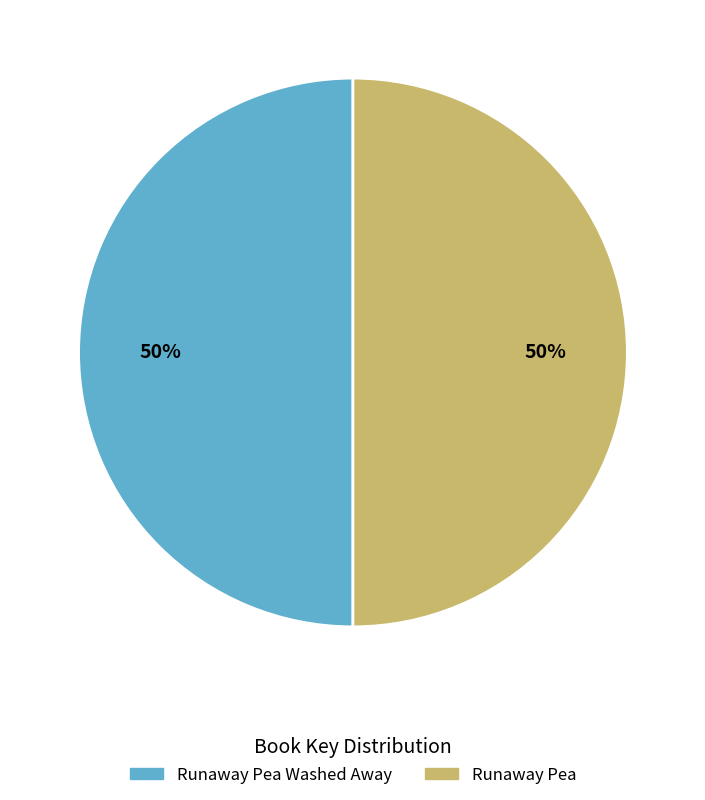

To the nearest percent, what is the average slice percentage?

50%